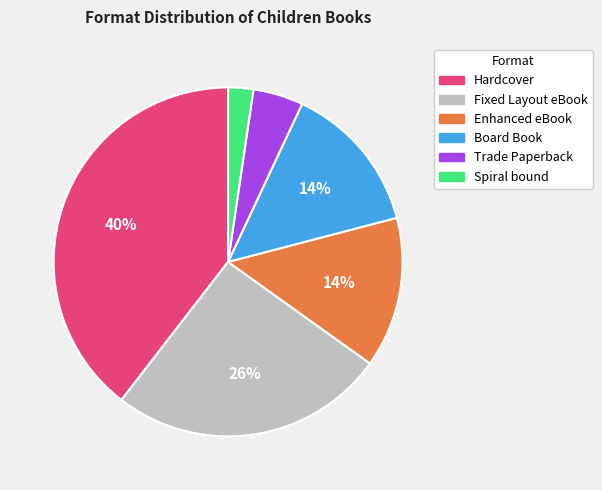

Does Trade Paperback represent more than half of the total?

No